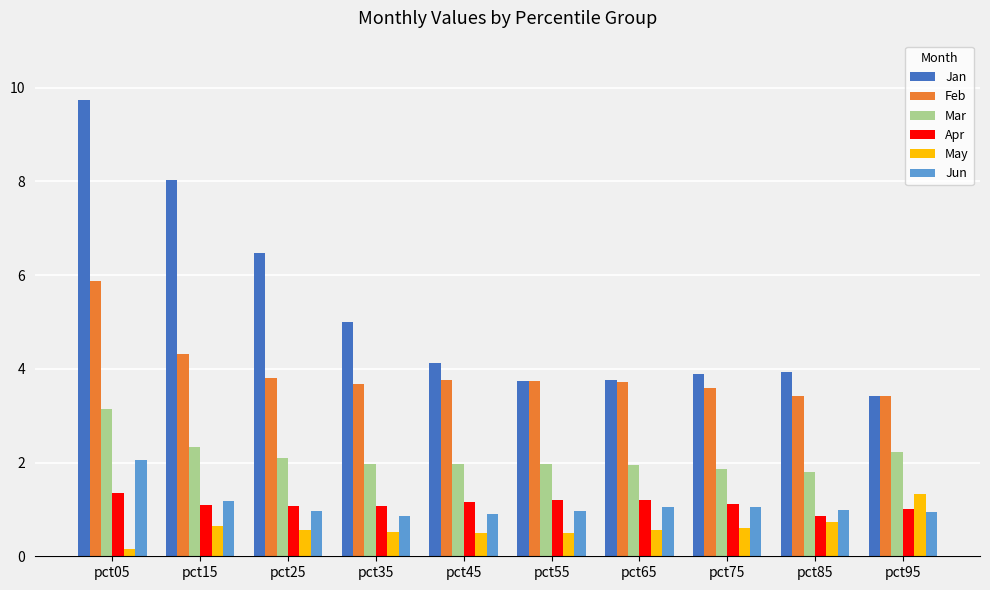

True or false: Mar has a value of 2.2 at pct95.

True